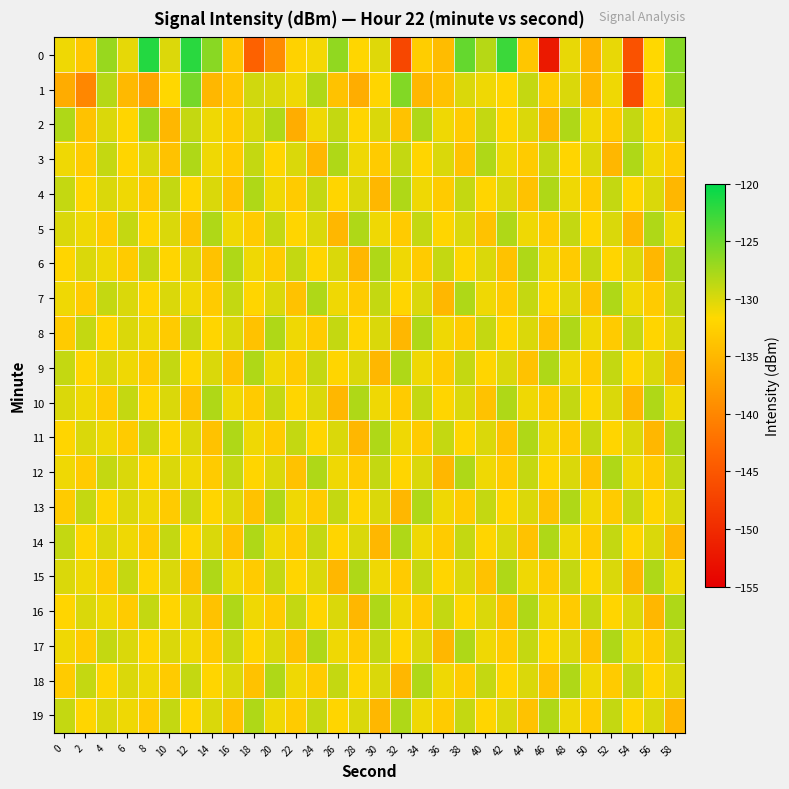

Which has a higher value, 40 or 42?

42